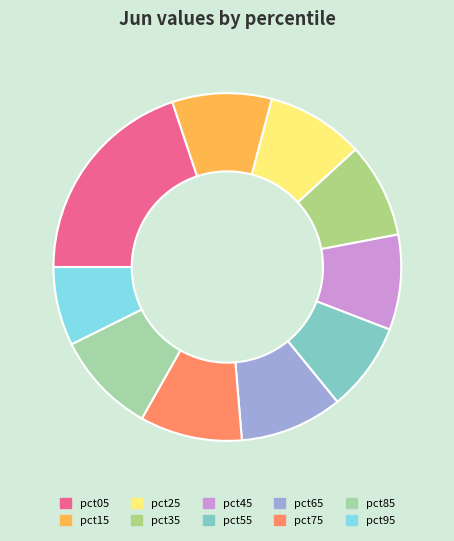

Is there any slice that represents more than half of the pie?

No